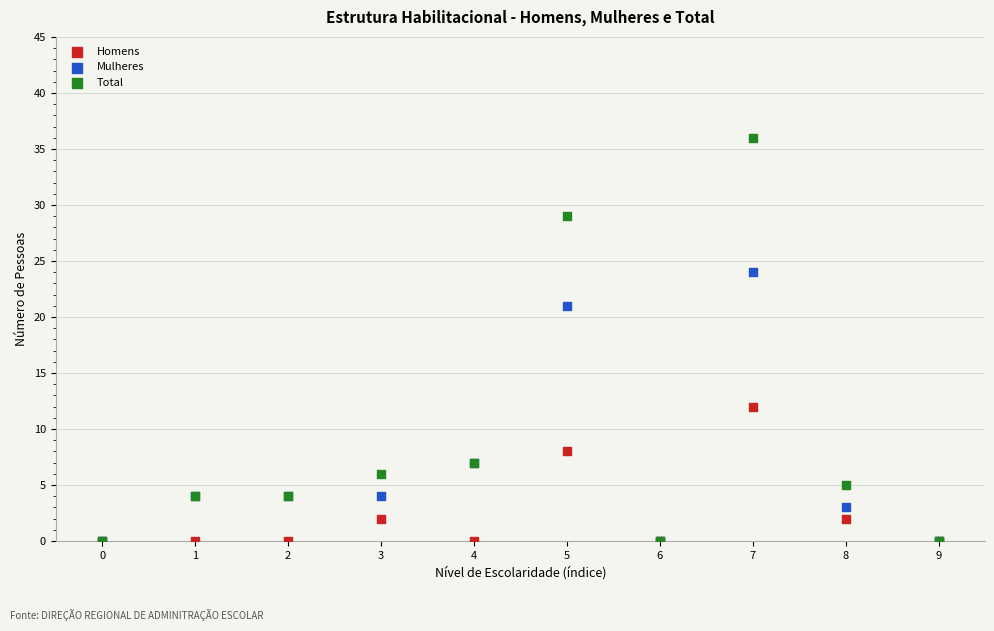

What are all the series names shown in the legend?

Homens, Mulheres, Total